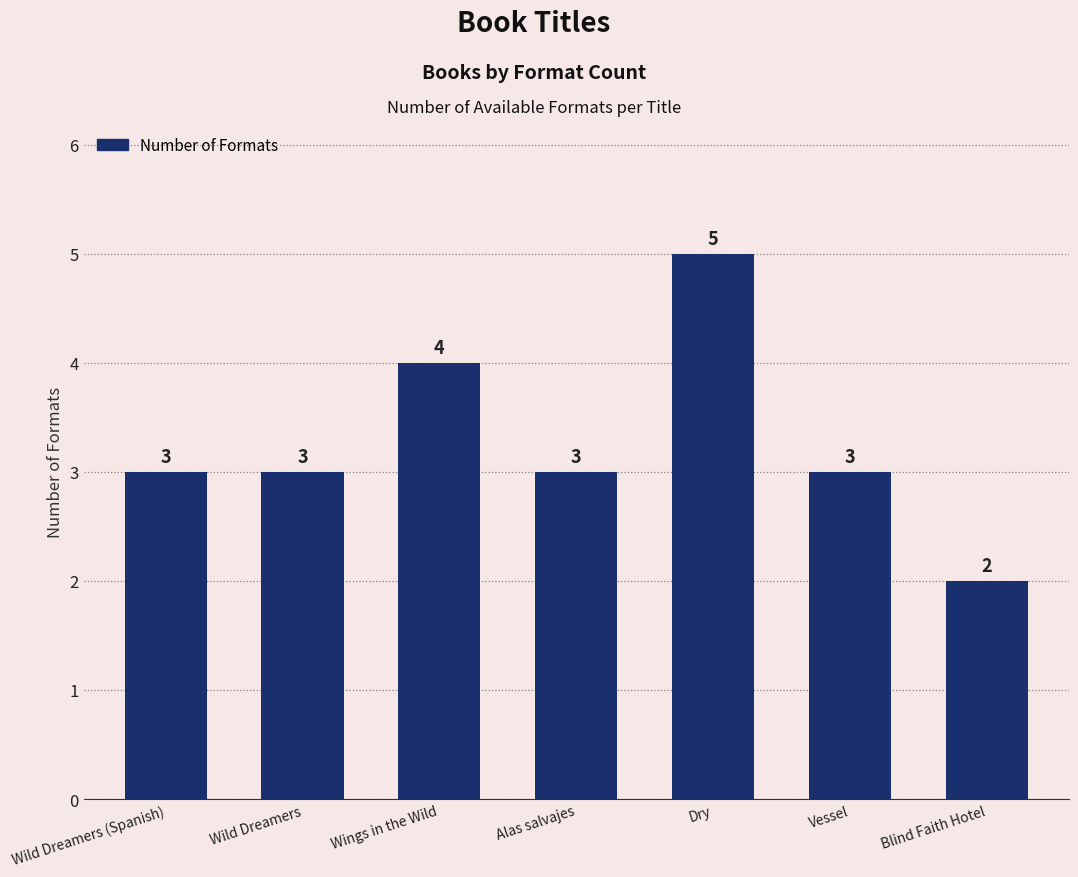

Reading left to right, list all the values displayed in this chart.

Wild Dreamers (Spanish)=3	Wild Dreamers=3	Wings in the Wild=4	Alas salvajes=3	Dry=5	Vessel=3	Blind Faith Hotel=2